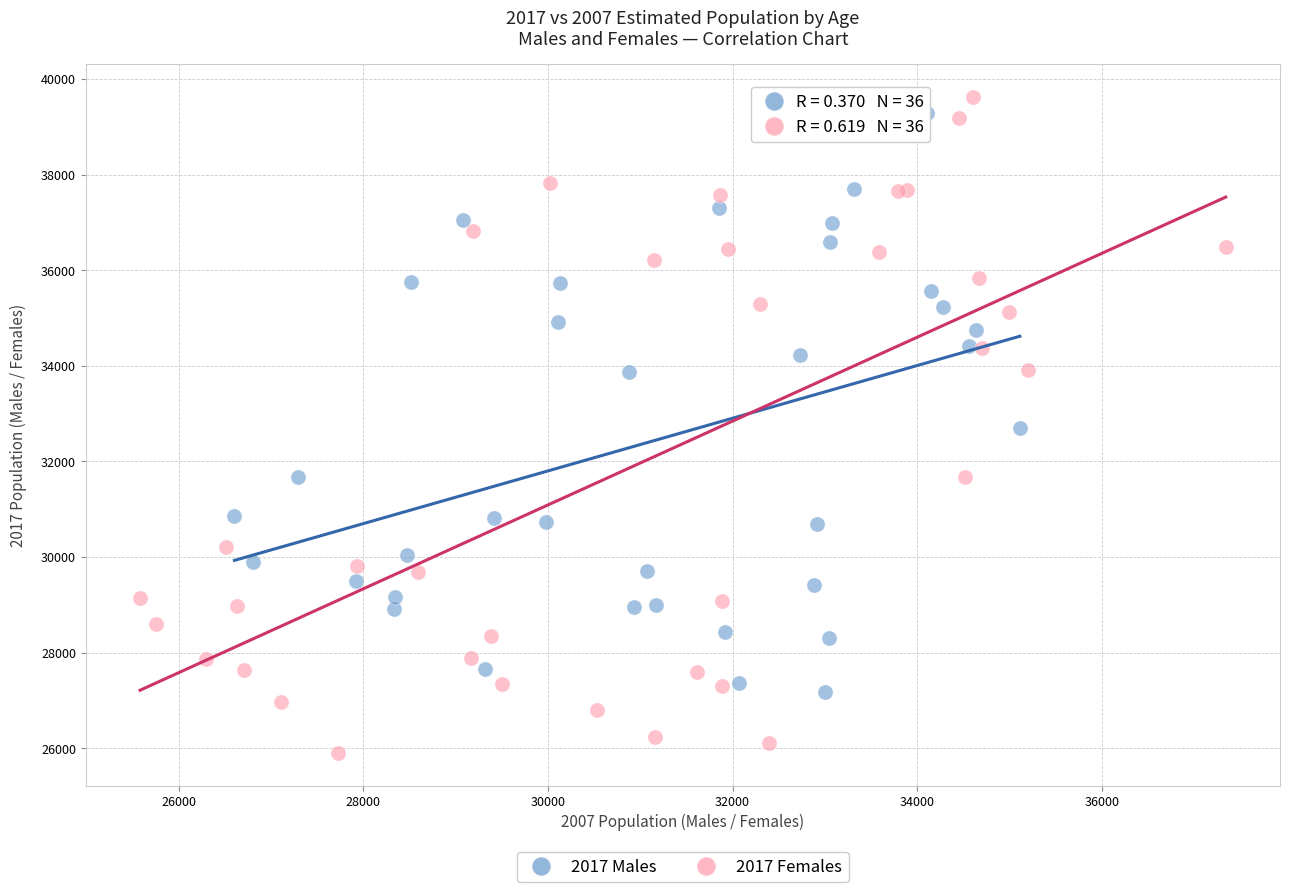

Which series has the largest Y range (max minus min)?

2017 Females